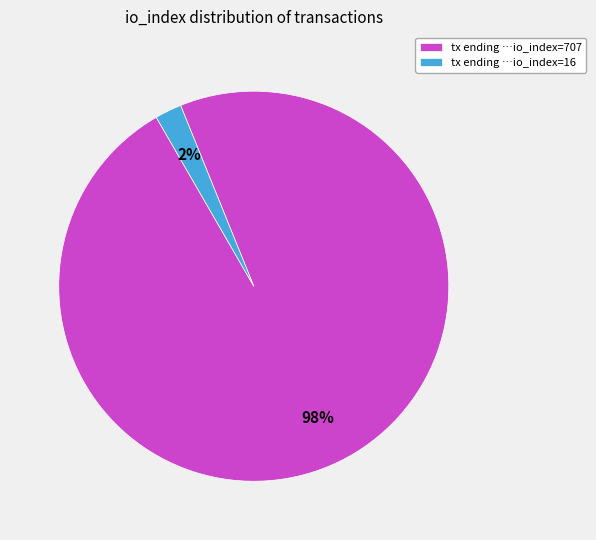

Which has a higher value, tx ending …io_index=707 or tx ending …io_index=16?

tx ending …io_index=707